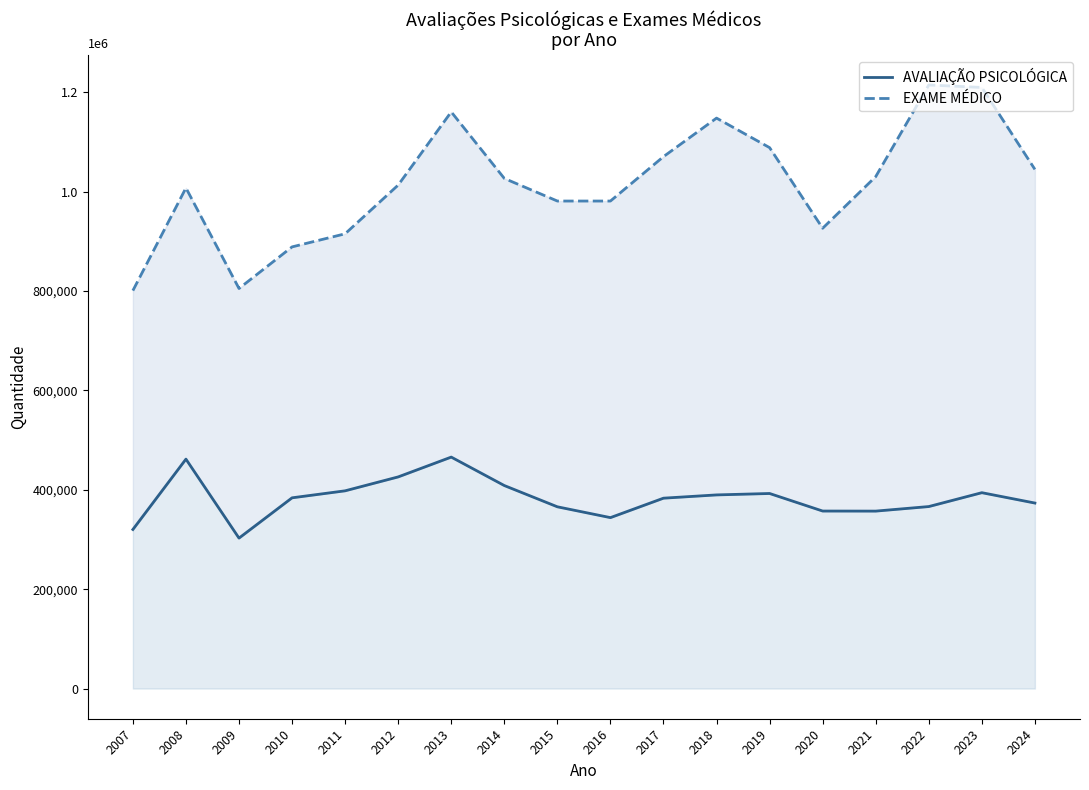

Count the number of categories in the chart.

18